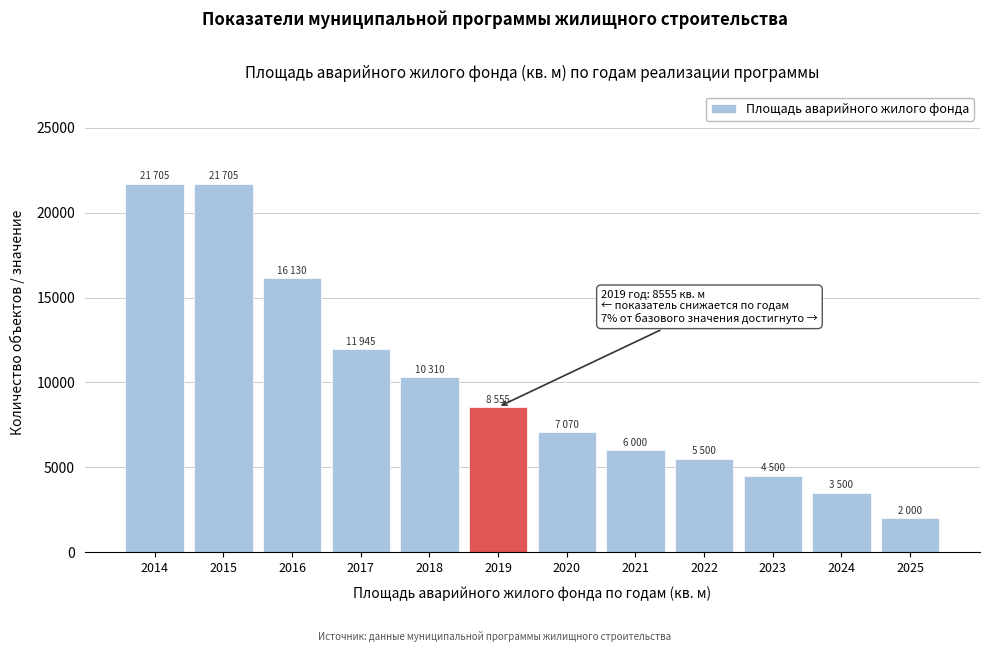

Reading left to right, extract all data points from this chart.

2014=21705	2015=21705	2016=16130	2017=11945	2018=10310	2019=8555	2020=7070	2021=6000	2022=5500	2023=4500	2024=3500	2025=2000